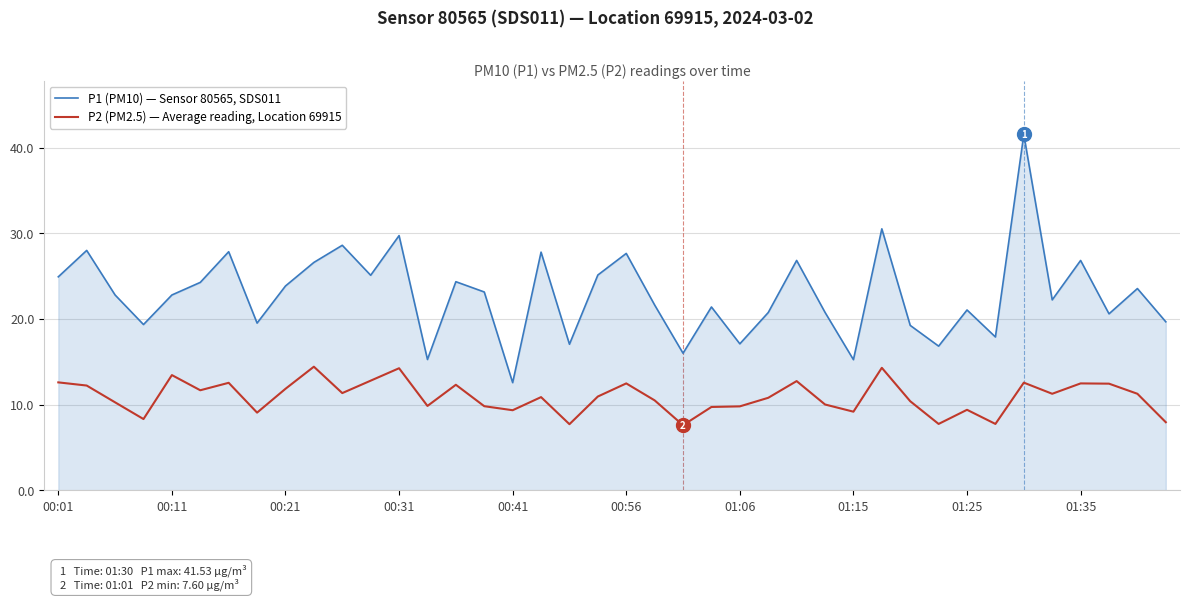

Which series has the widest spread of values?

P1 (PM10) — Sensor 80565, SDS011